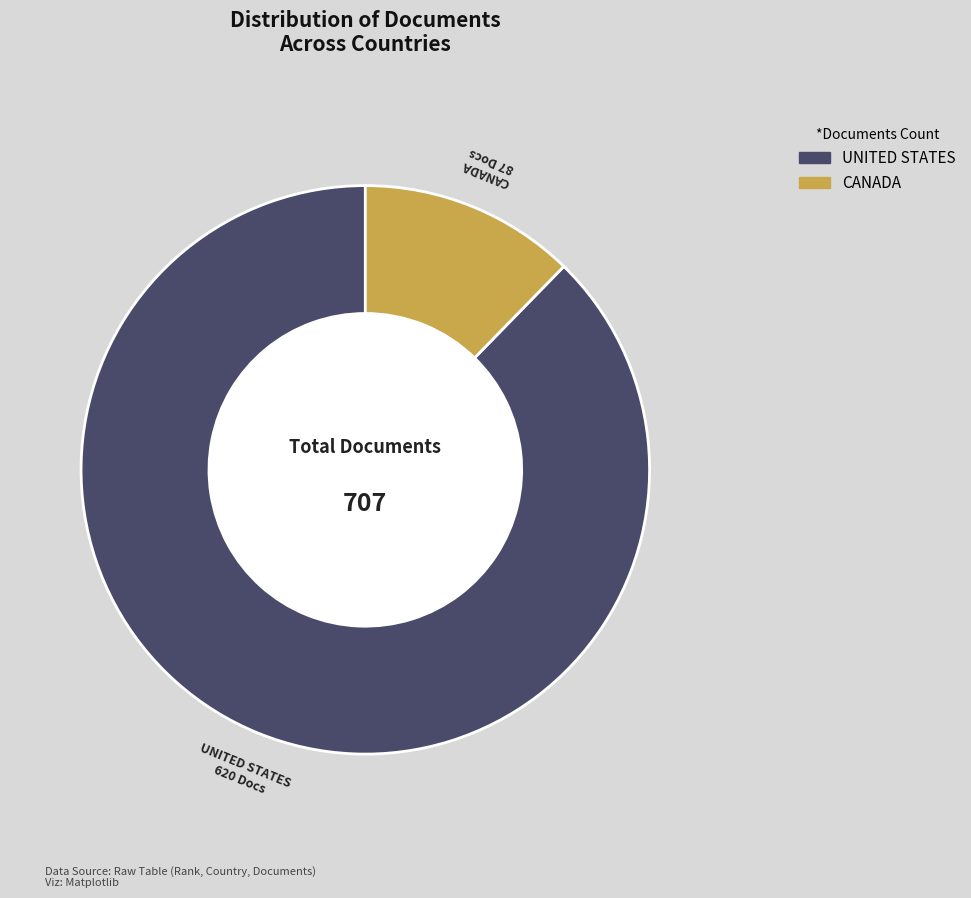

Is there a majority slice in this chart?

Yes